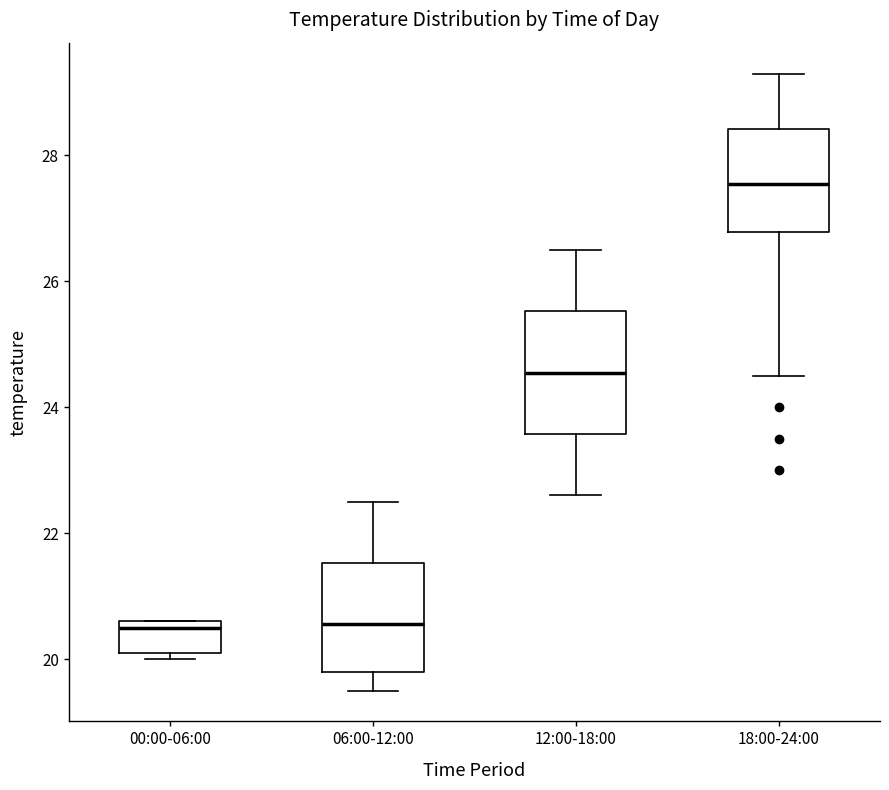

Which box is the tallest, from its lower edge to its upper edge?

12:00-18:00